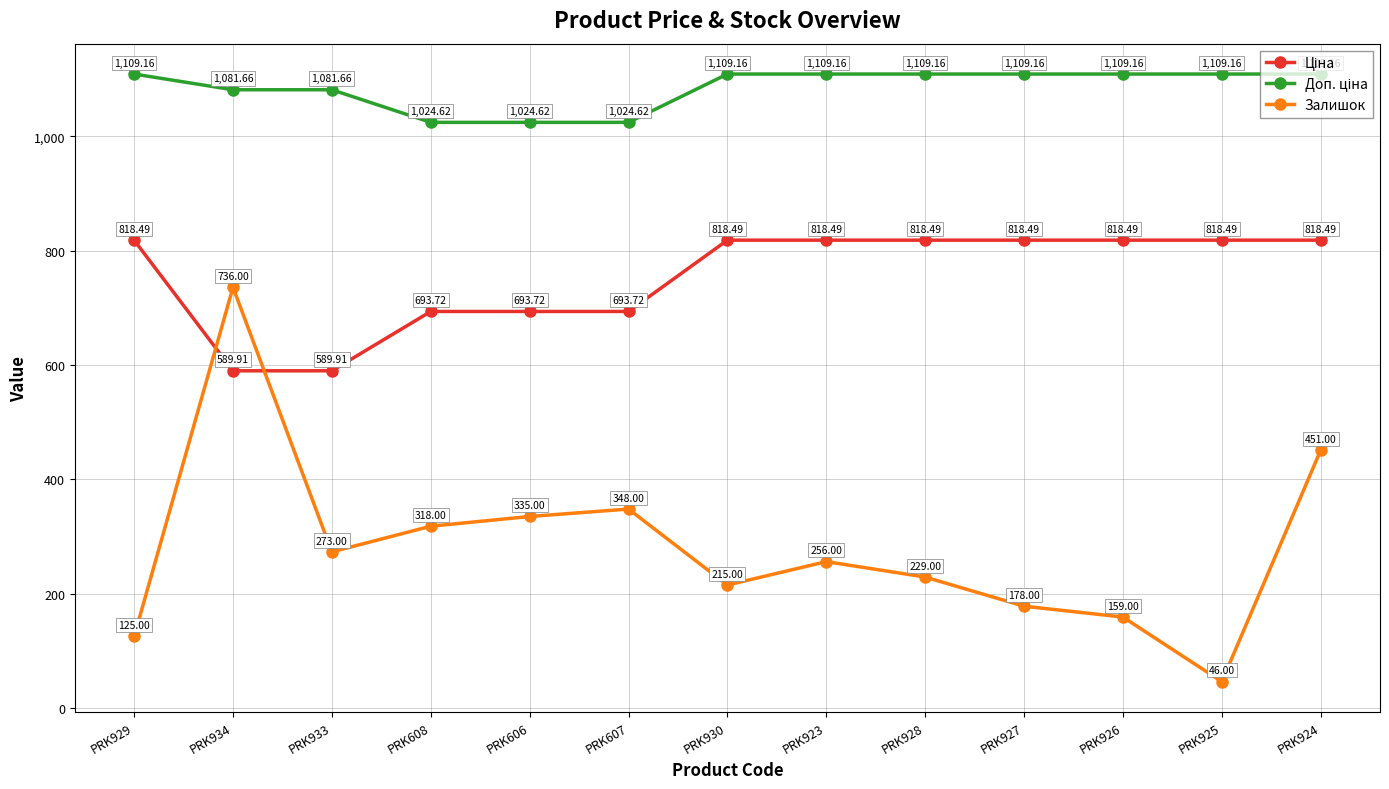

What is the smallest value displayed?

46.0